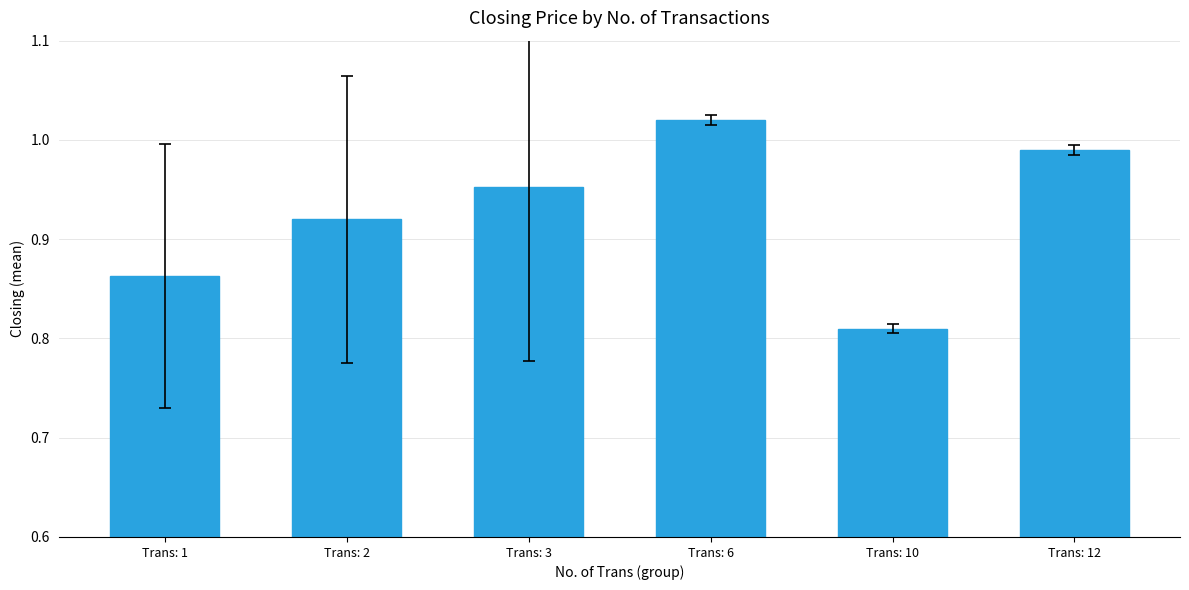

List the labels in order of value, largest first.

Trans: 6, Trans: 12, Trans: 3, Trans: 2, Trans: 1, Trans: 10